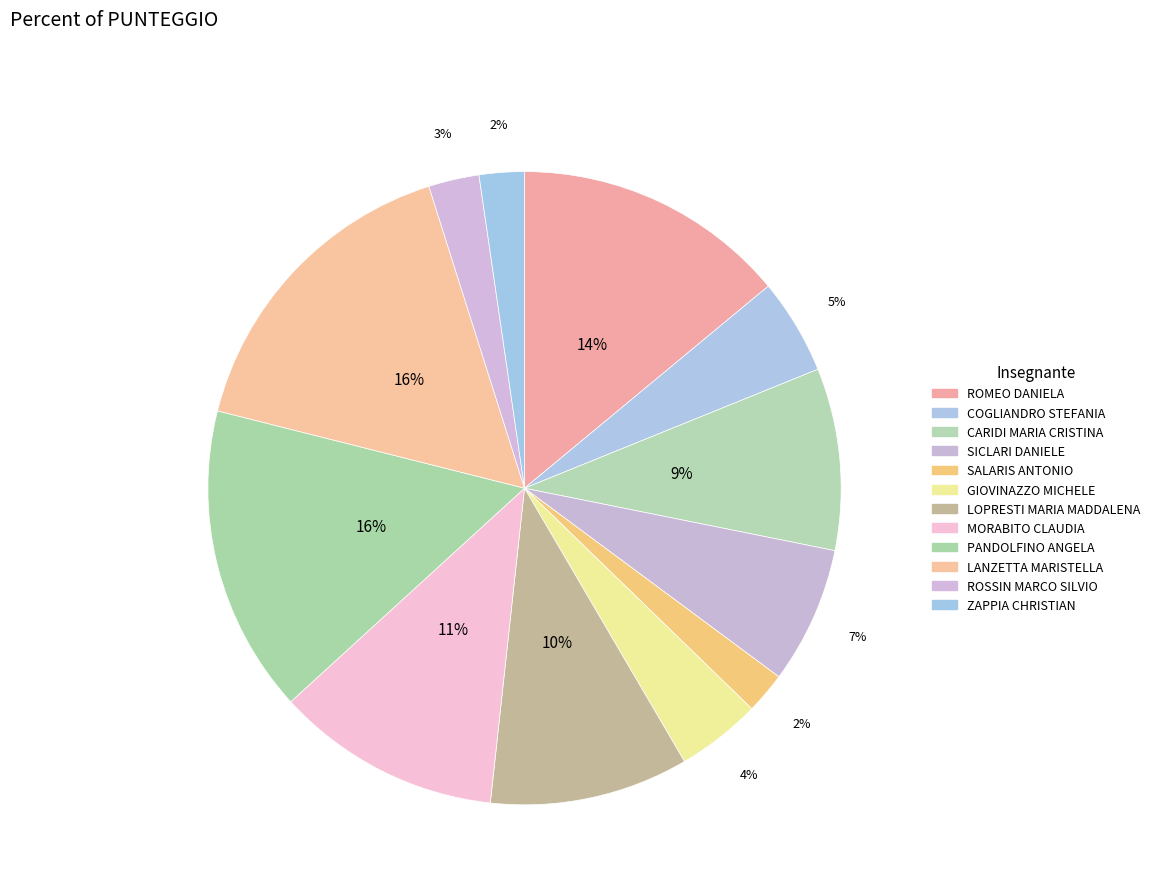

Which category has the smallest portion of the pie?

SALARIS ANTONIO